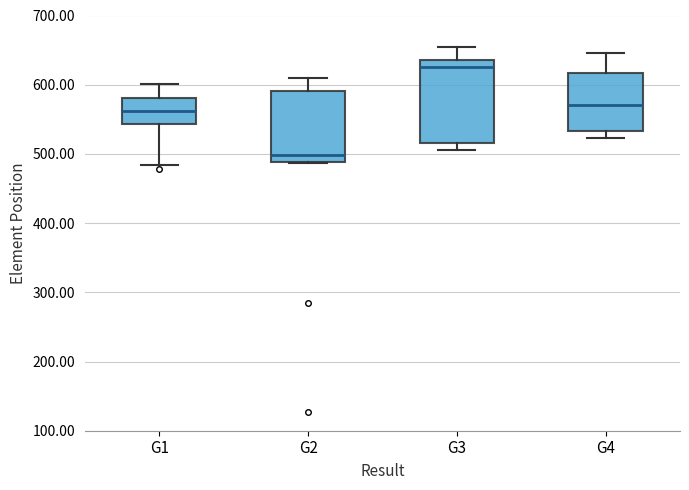

Where is the lower edge of the box for G1 on the y-axis? The values are not printed on the chart, so give them approximately, as read against the axis.

540